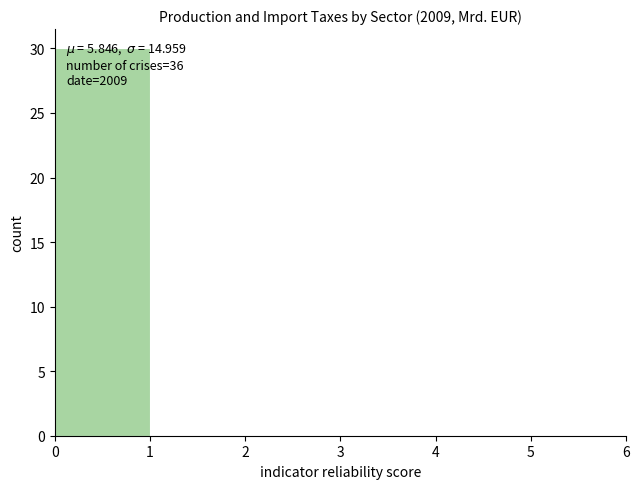

Which range on the x-axis has the tallest bar?

0 to 1